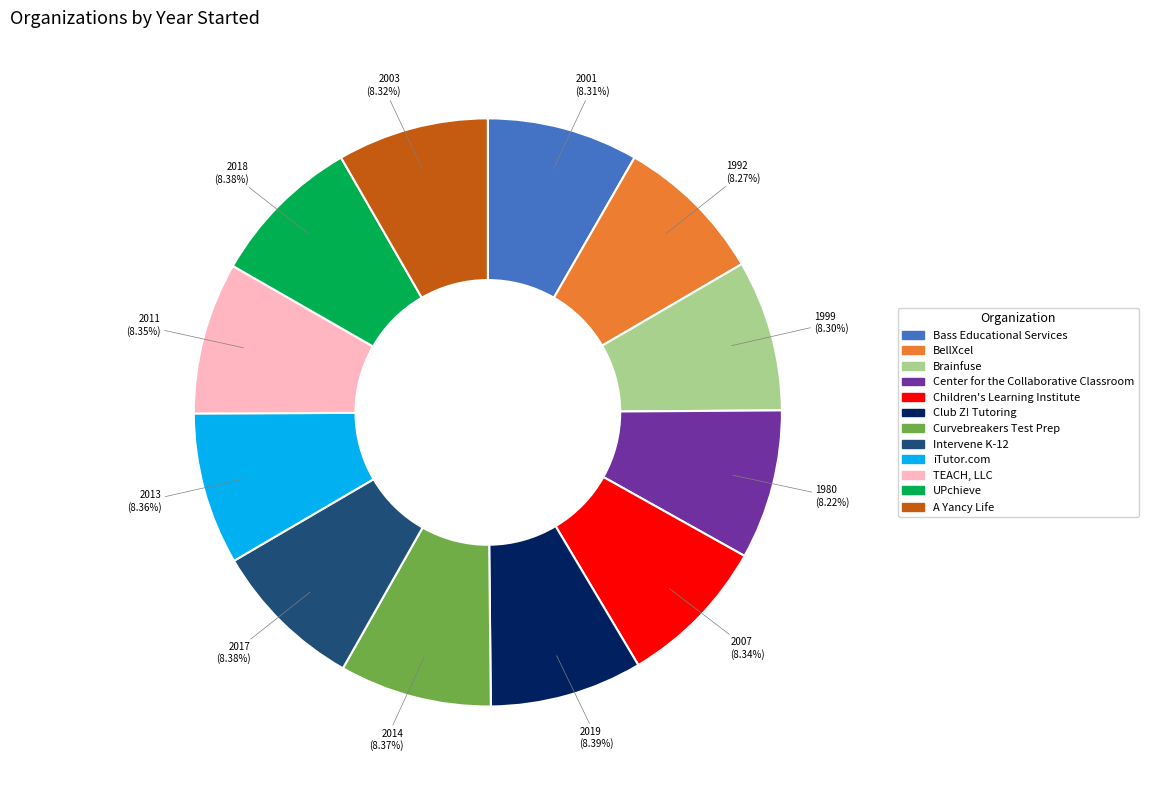

Combined, do A Yancy Life and iTutor.com account for over 50%?

No